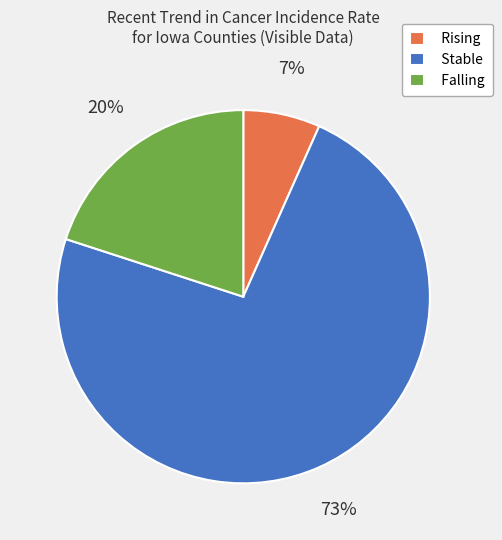

Do Stable and Rising together represent more than half of the pie?

Yes